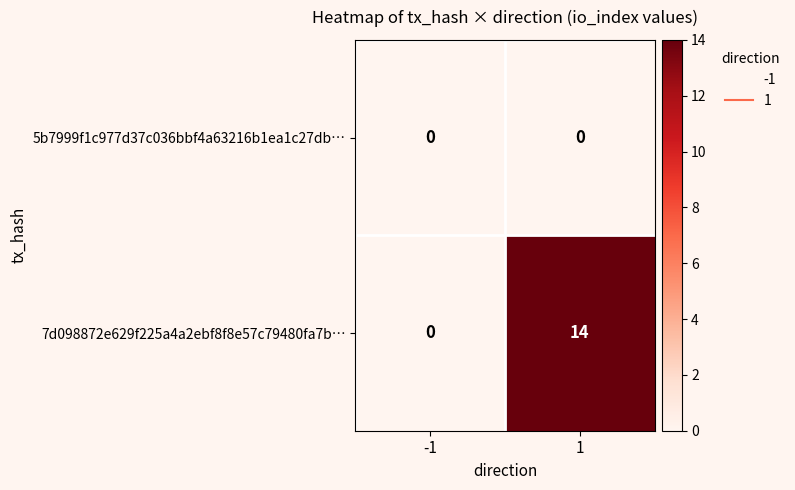

Reading left to right, list all the values displayed in this chart.

5b7999f1c977d37c036bbf4a63216b1ea1c27db…: 0	0
7d098872e629f225a4a2ebf8f8e57c79480fa7b…: 0	14